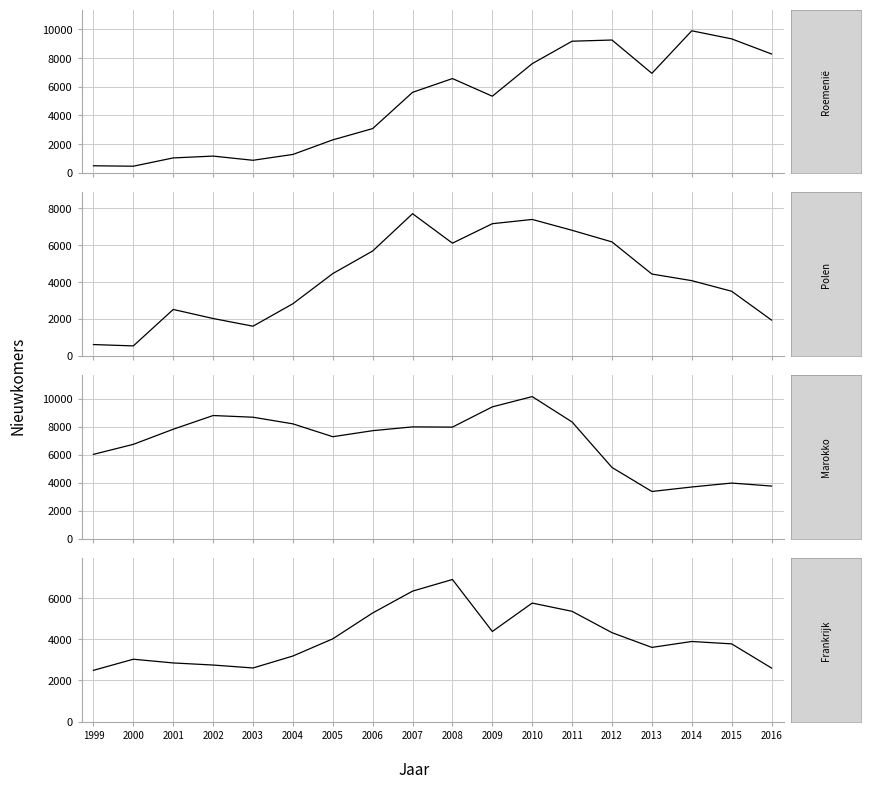

Between 2003 and 2012, which series saw the biggest shift?

Roemenië